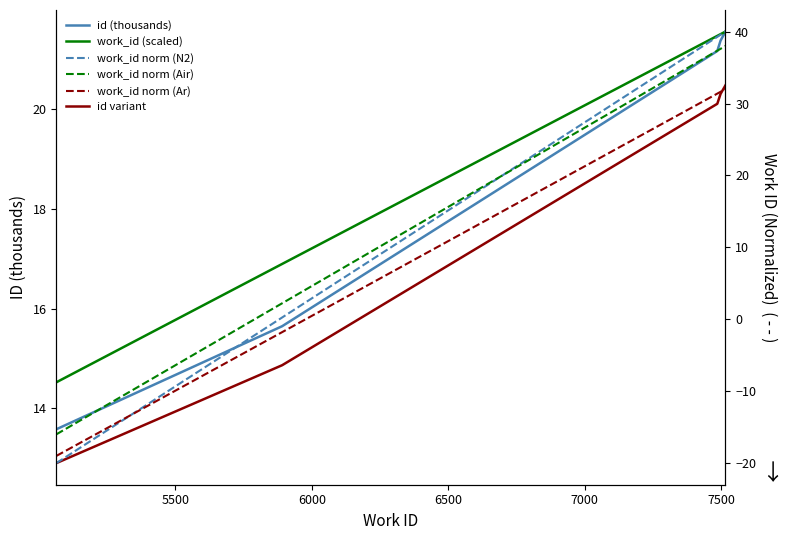

How many values in the work_id (scaled) series exceed 21?

3